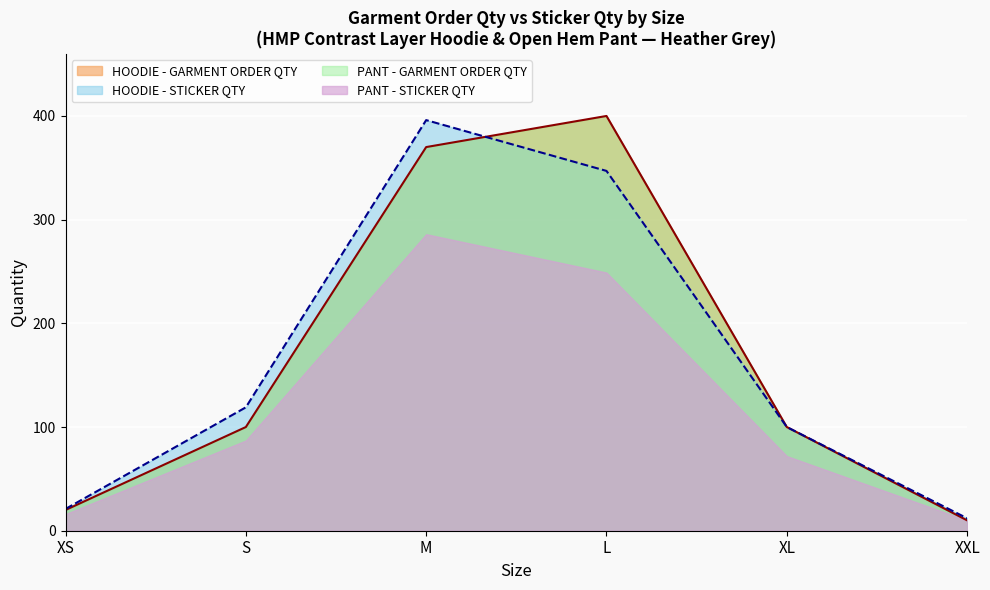

What is the minimum value for HOODIE - GARMENT ORDER QTY?

10